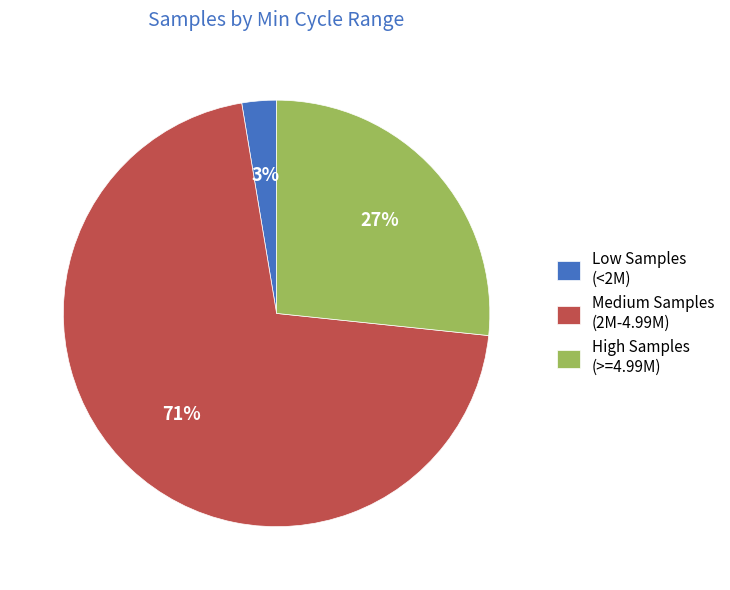

Does any single category account for the majority?

Yes